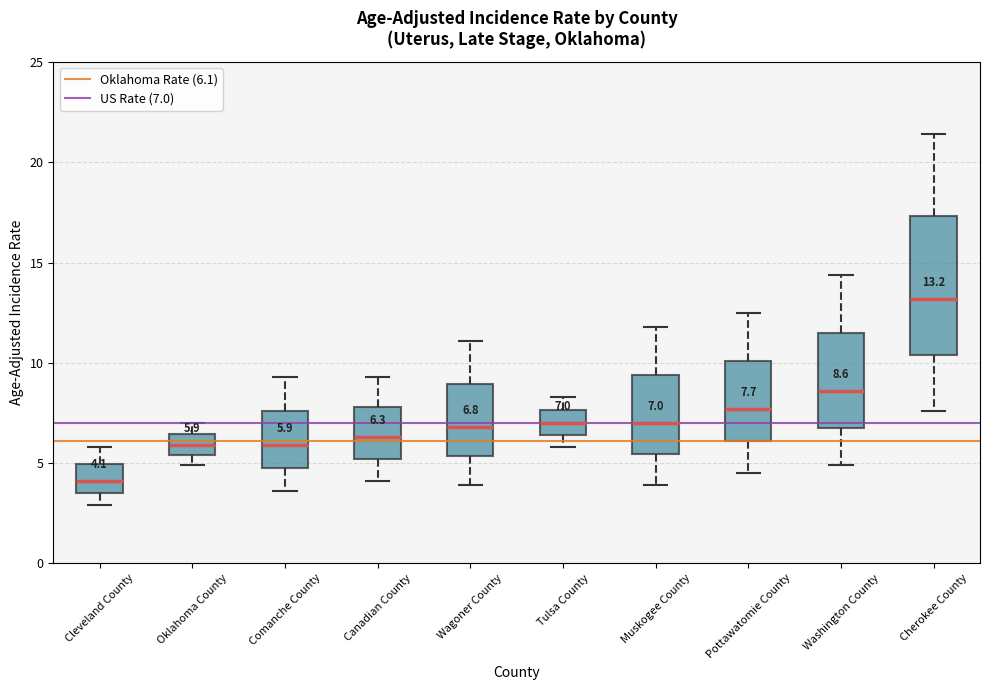

Comparing the boxes themselves (not the whiskers), which one is the tallest?

Cherokee County